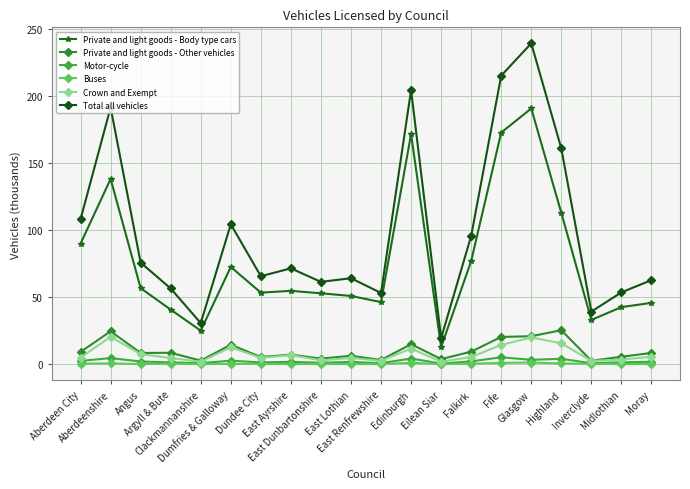

Reading right to left, transcribe all the data shown in this chart.

Private and light goods - Body type cars: 45.7	42.5	33.0	112.8	190.5	172.6	76.8	12.7	171.4	46.2	50.9	52.8	54.7	53.3	72.5	25.0	40.7	56.6	138.0	89.8
Private and light goods - Other vehicles: 8.4	5.6	2.5	25.3	20.9	20.3	9.3	3.8	14.9	3.1	6.3	4.2	7.1	5.4	14.5	2.7	8.5	8.4	24.5	9.1
Motor-cycle: 1.8	1.4	0.7	4.0	3.3	5.1	2.1	0.5	4.3	0.7	1.7	1.1	1.8	1.3	2.6	0.8	1.4	2.0	4.6	2.5
Buses: 0.1	0.1	0.3	0.6	1.3	1.0	0.4	0.1	1.0	0.1	0.2	0.1	0.2	0.2	0.2	0.1	0.3	0.1	0.6	0.5
Crown and Exempt: 5.6	3.5	2.5	15.6	20.0	14.3	5.4	1.9	11.6	2.5	4.7	2.9	6.8	4.8	12.6	1.9	4.6	7.5	20.4	4.9
Total all vehicles: 62.6	53.5	39.2	160.7	239.0	215.0	95.6	19.4	204.2	53.1	64.1	61.3	71.4	65.6	104.3	30.6	56.4	75.7	191.3	108.0